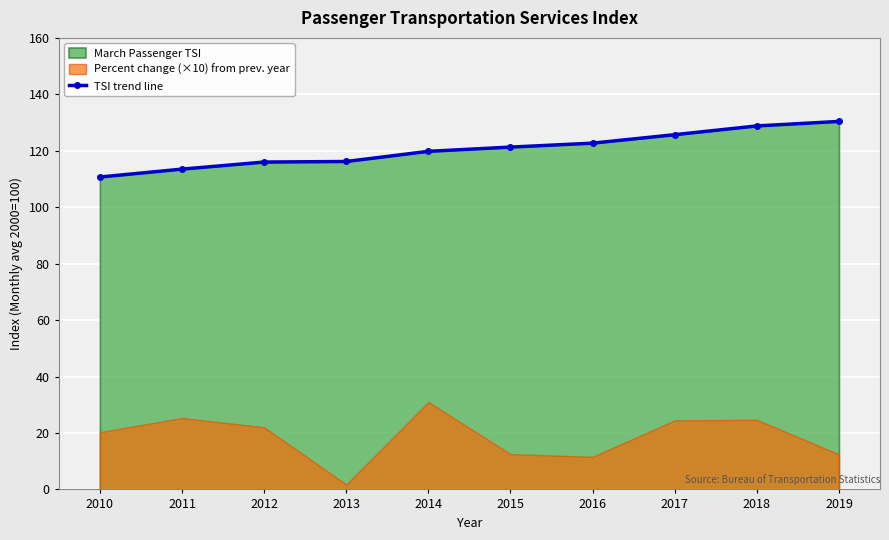

What is the change in value from 2015 to 2017?

+4.4